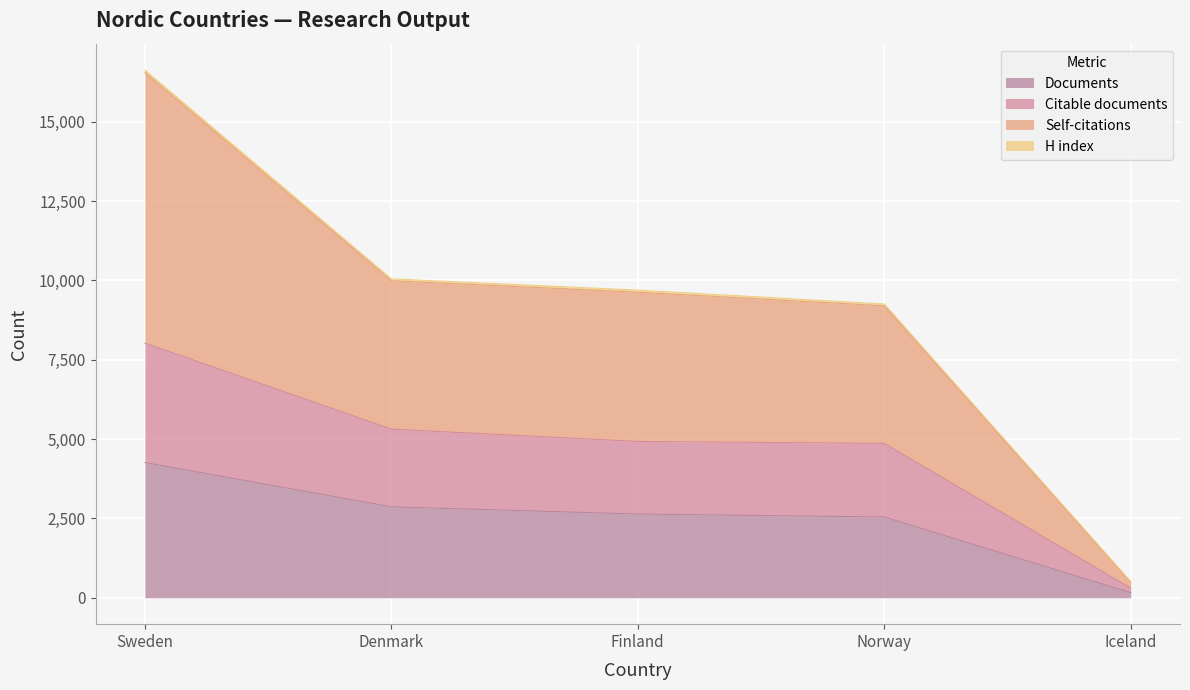

The value of Citable documents at Finland is 3154. True or false?

False